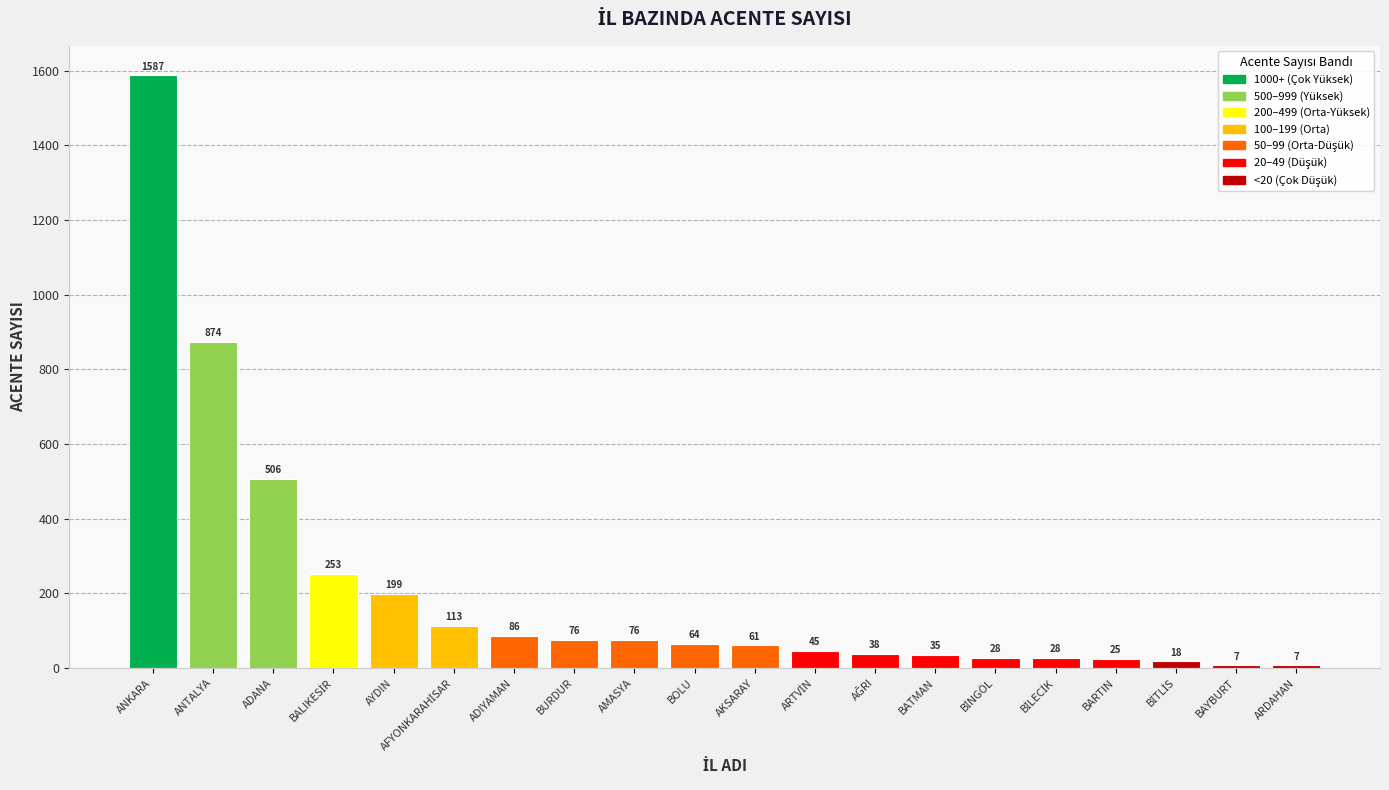

How many bars are there in total?

20